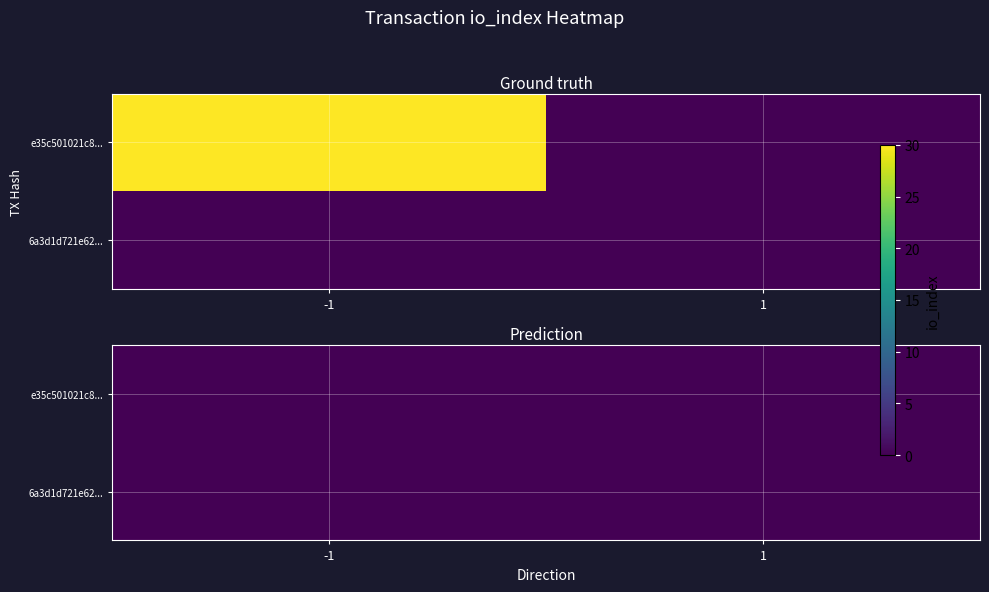

List the series in order of their overall mean, lowest first.

6a3d1d721e62ad661e9f1819afc17a8c2290308, e35c501021c843a24587dcd7c2ab4c350a41e88